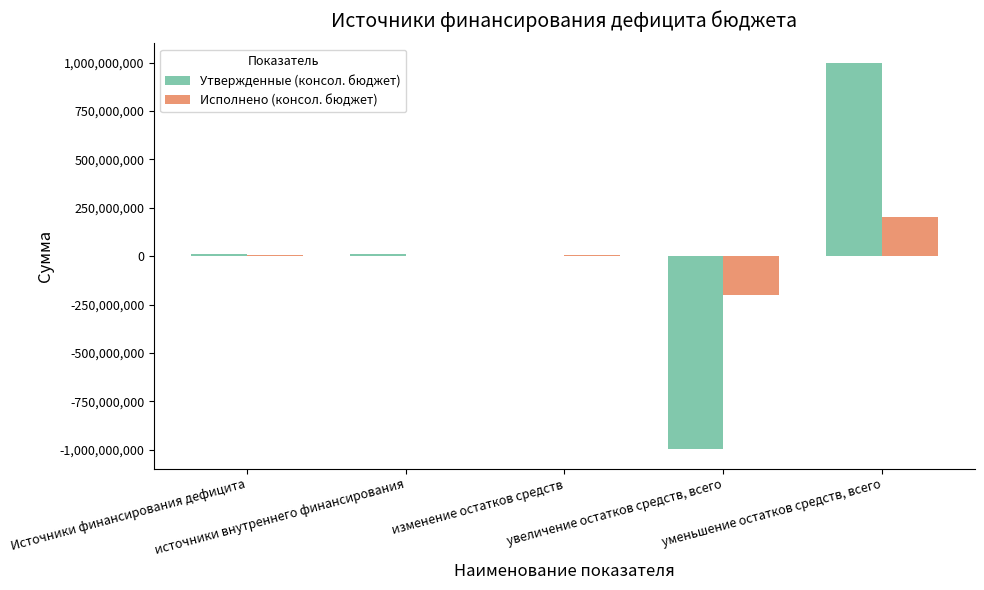

What is the sum of the Исполнено (консол. бюджет) values at уменьшение остатков средств, всего and изменение остатков средств?

205662089.0